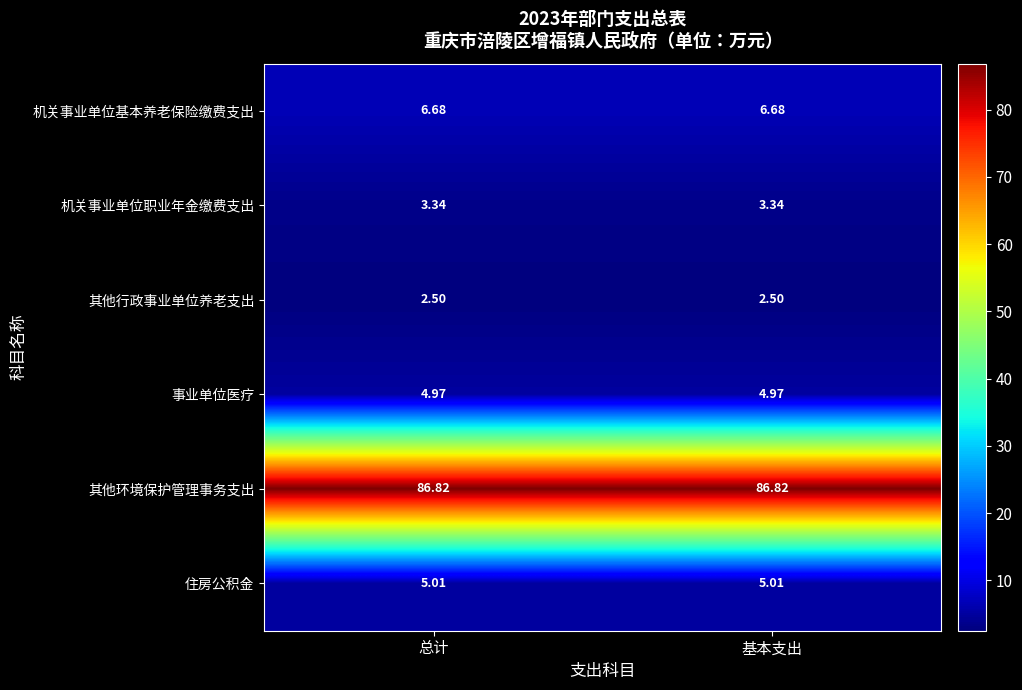

Is the value of 住房公积金 at 基本支出 greater than the value of 机关事业单位基本养老保险缴费支出 at 总计?

No